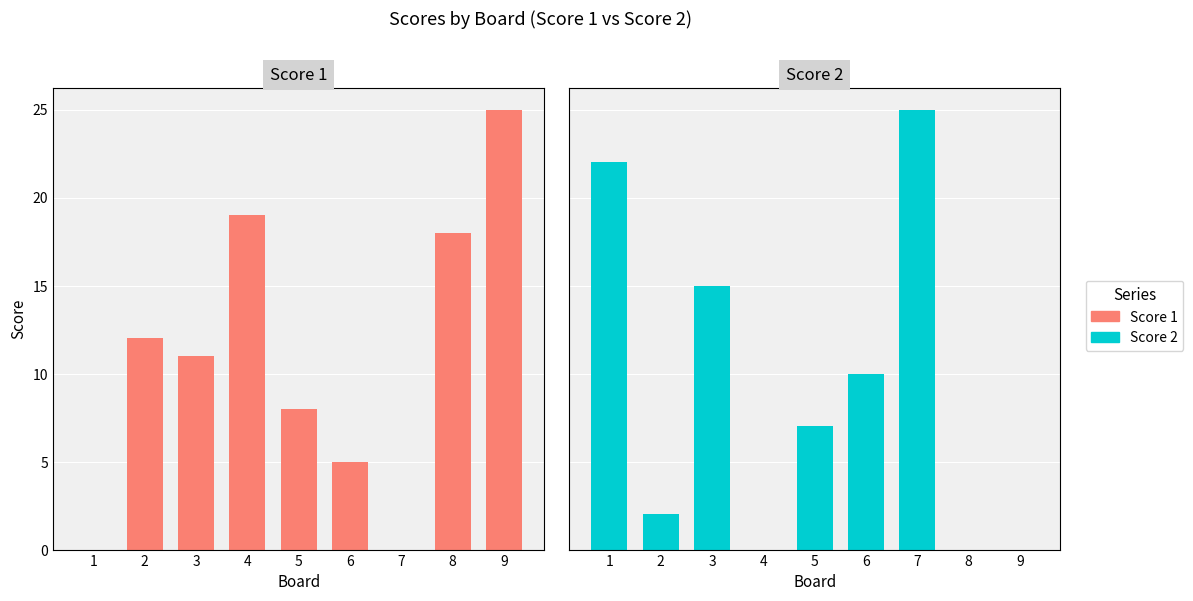

What is the average value of the Score 2 series?

9